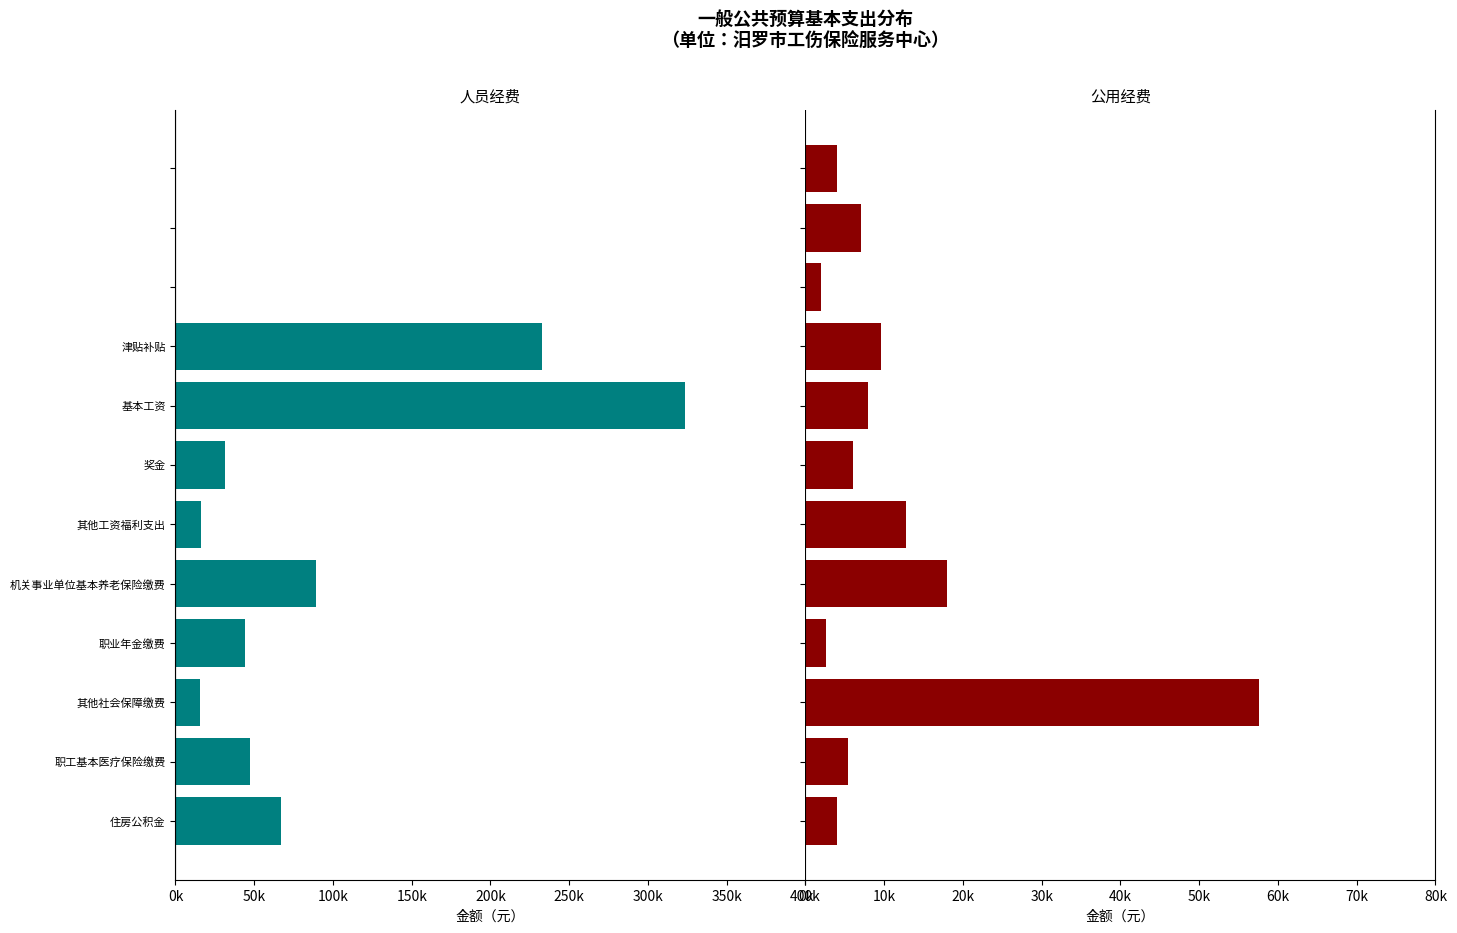

How many groups of bars are there?

12